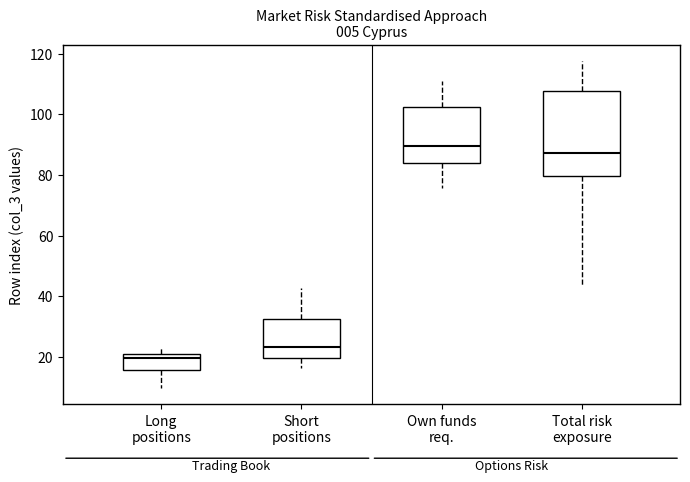

Reading left to right, transcribe this box plot: for each box, give where its median line is, the range the box spans, and where its two whiskers end, as read against the y-axis. The values are not printed on the chart, so give them approximately, as read against the axis.

Long positions: median 20 (just below the box's upper edge), box 16 to 20, whiskers 10 to 24
Short positions: median 24, box 20 to 32, whiskers 16 to 42
Own funds req.: median 90, box 84 to 102, whiskers 76 to 112
Total risk exposure: median 88, box 80 to 108, whiskers 44 to 118